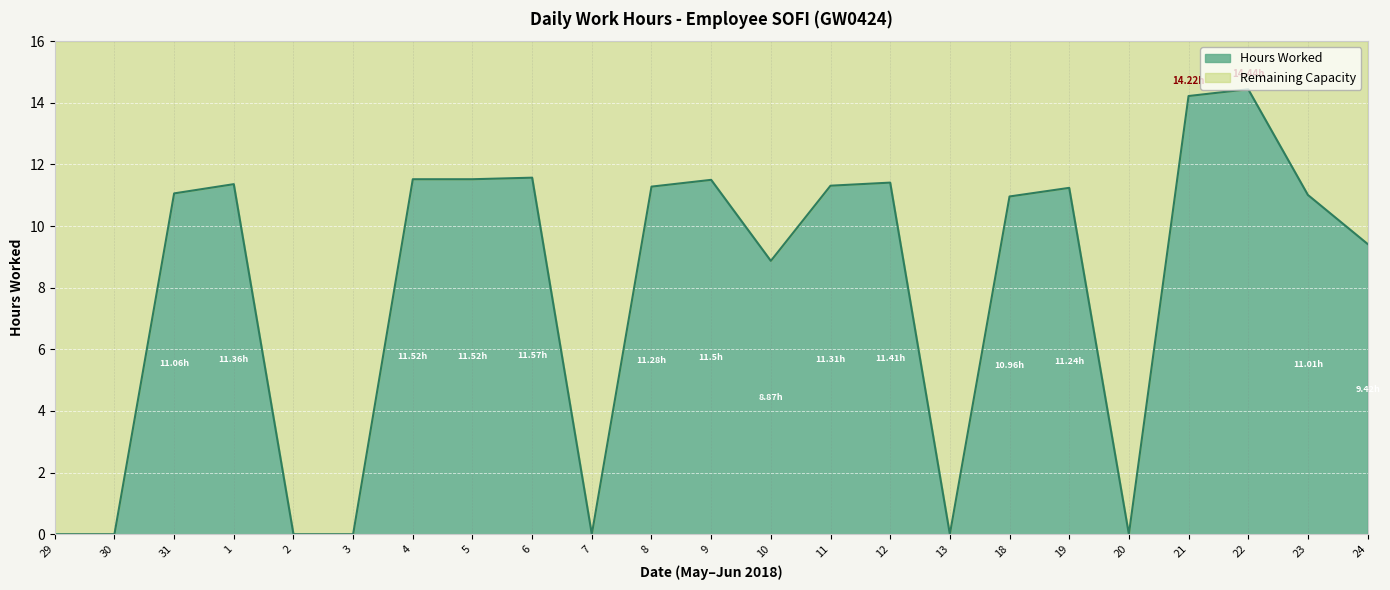

Reading left to right, list all the values displayed in this chart.

29=0.0	30=0.0	31=11.1	1=11.4	2=0.0	3=0.0	4=11.5	5=11.5	6=11.6	7=0.0	8=11.3	9=11.5	10=8.9	11=11.3	12=11.4	13=0.0	18=11.0	19=11.2	20=0.0	21=14.2	22=14.4	23=11.0	24=9.4